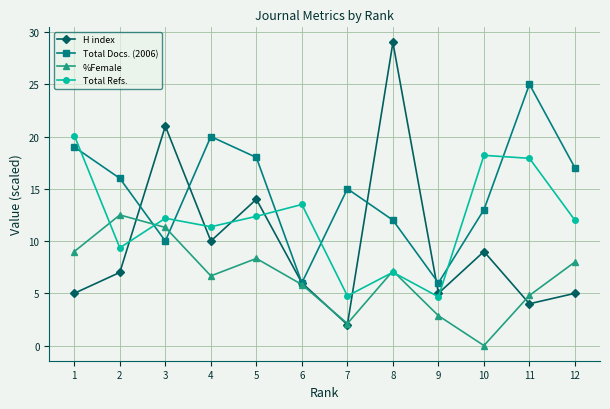

What is the spread (max minus min) of values at 7?

13.0